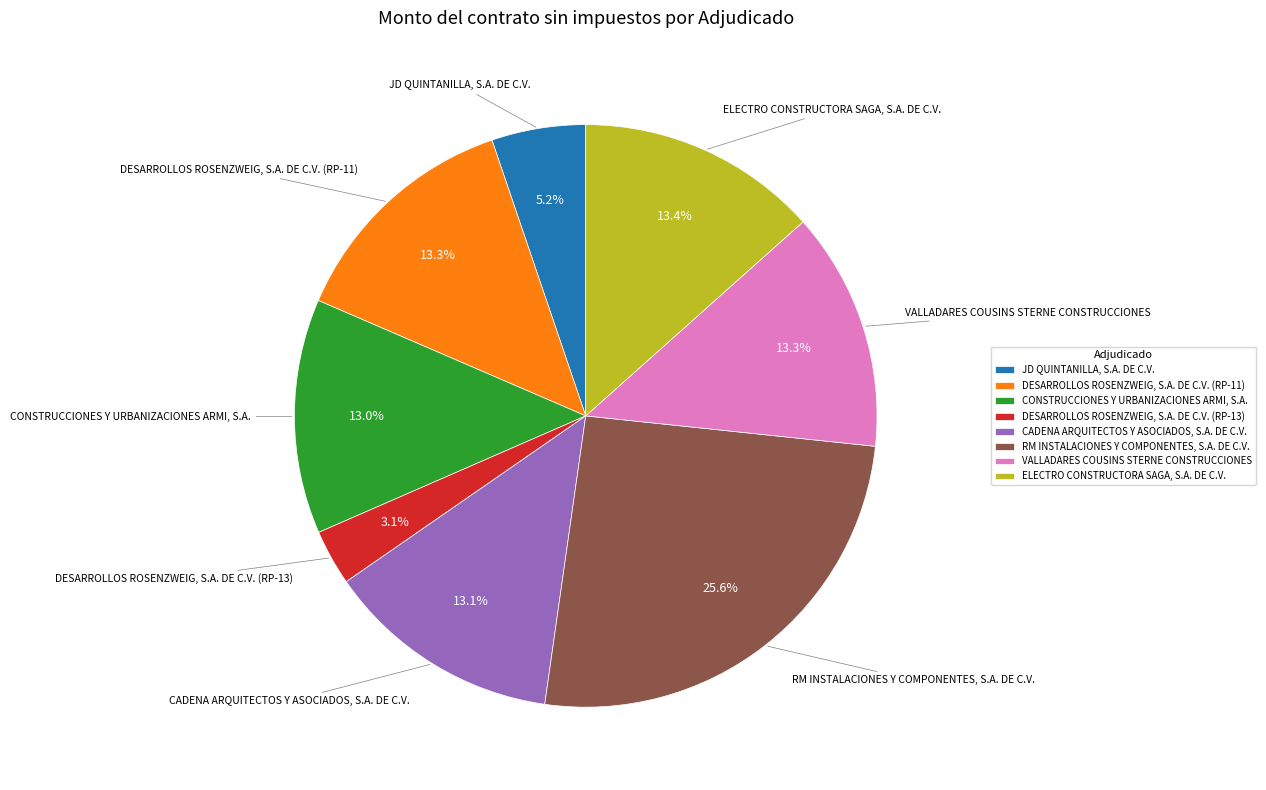

Which slice is the largest?

RM INSTALACIONES Y COMPONENTES, S.A. DE C.V.